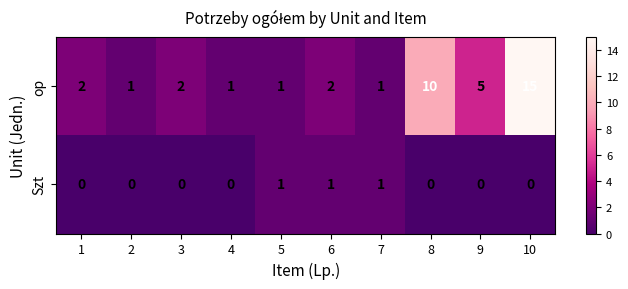

At which category is the sum across all series the highest?

10